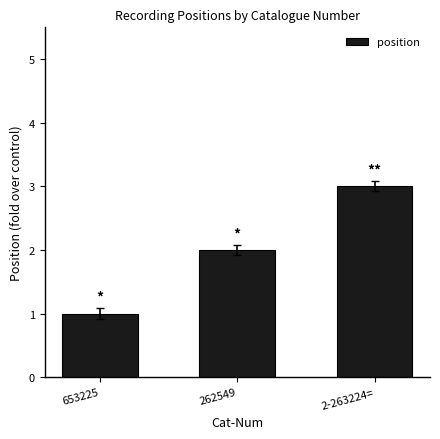

How many bars are there in total?

3